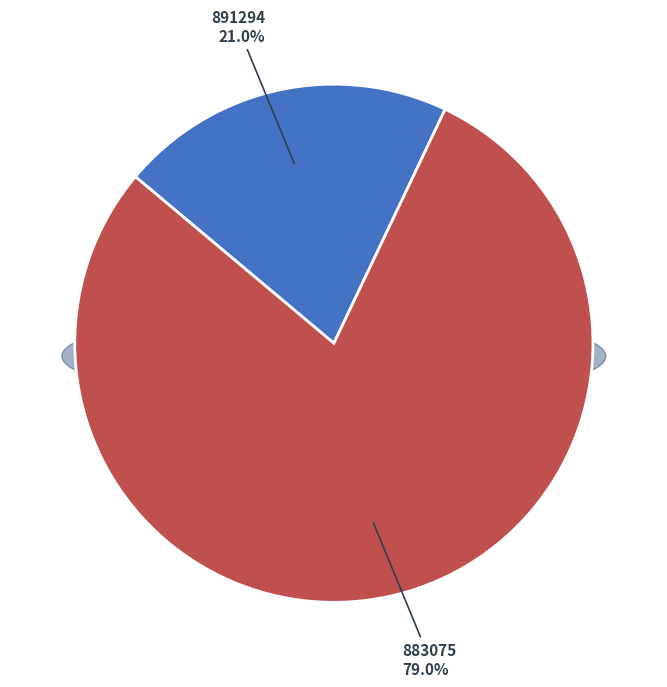

What percentage is the 883075 slice, to the nearest percent?

79%